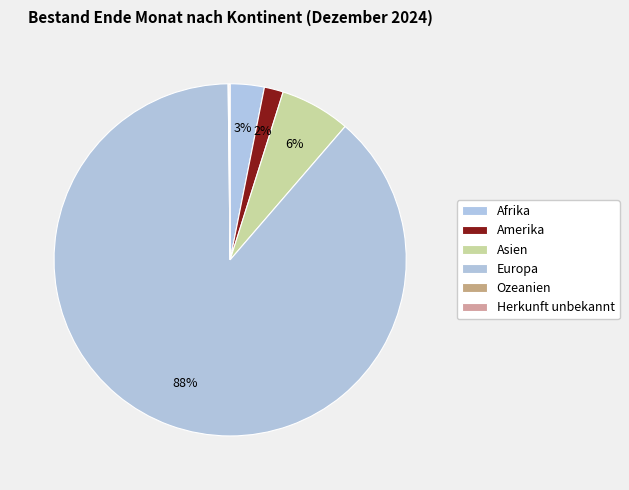

What is the largest slice in the pie chart?

Europa